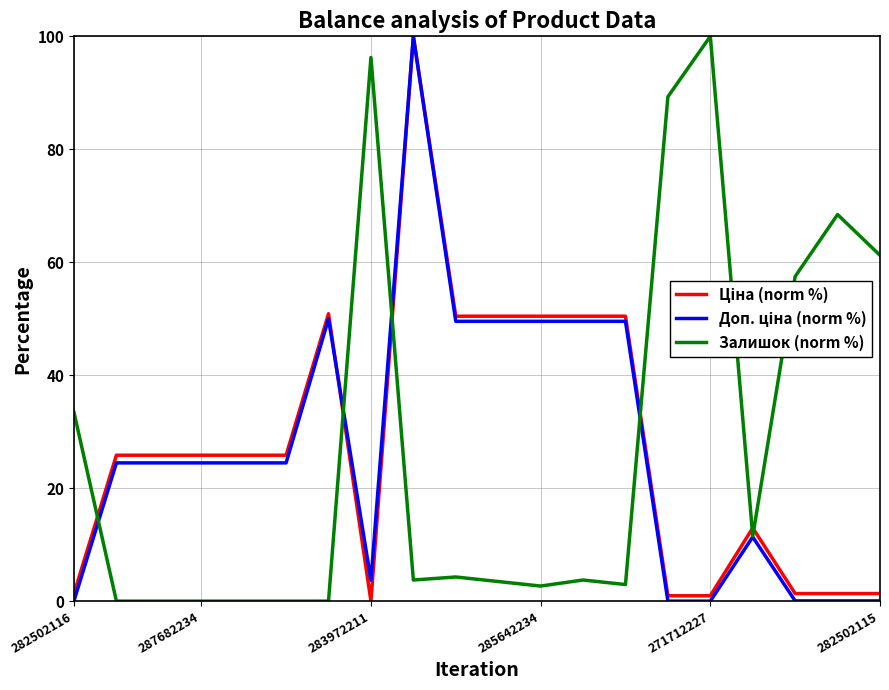

What is the maximum value for Залишок (norm %)?

100.0